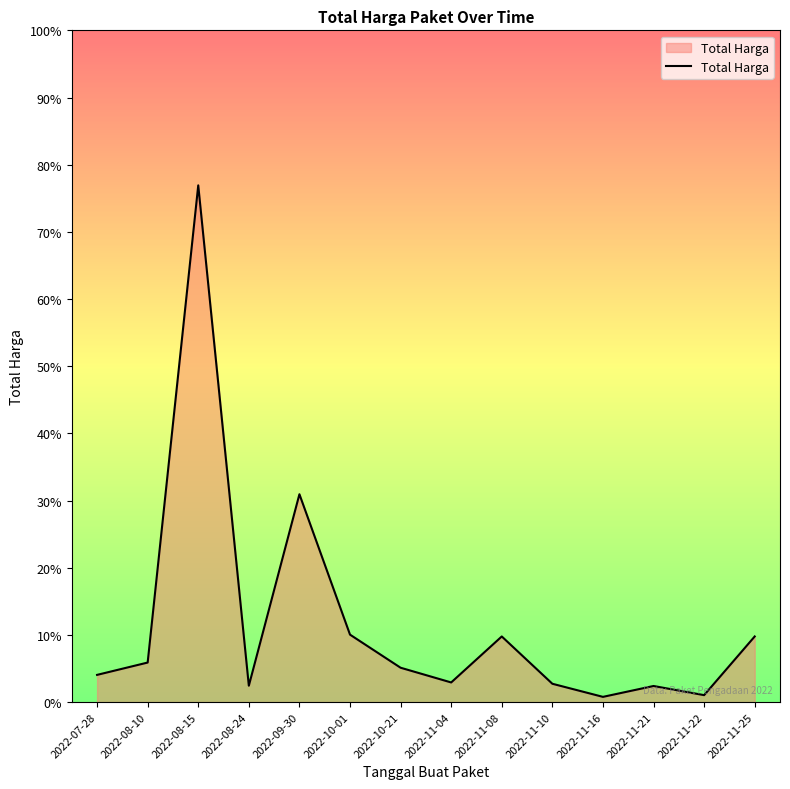

Which category has the highest value across all series?

2022-08-15